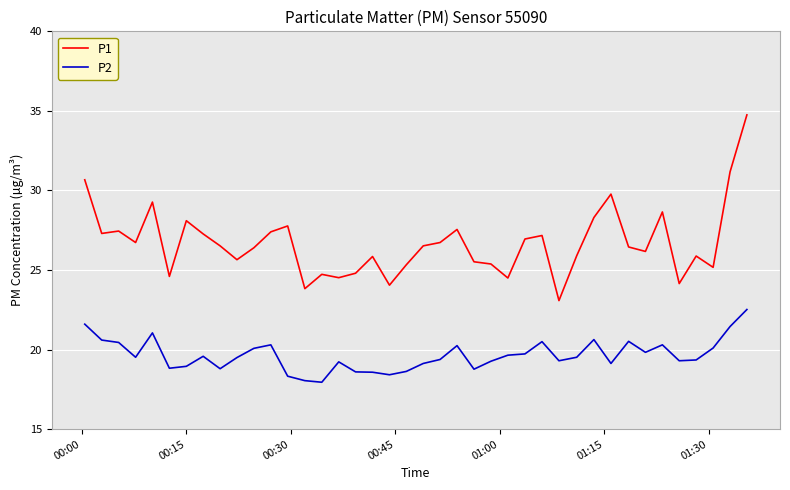

Which series has the largest total across all categories?

P1